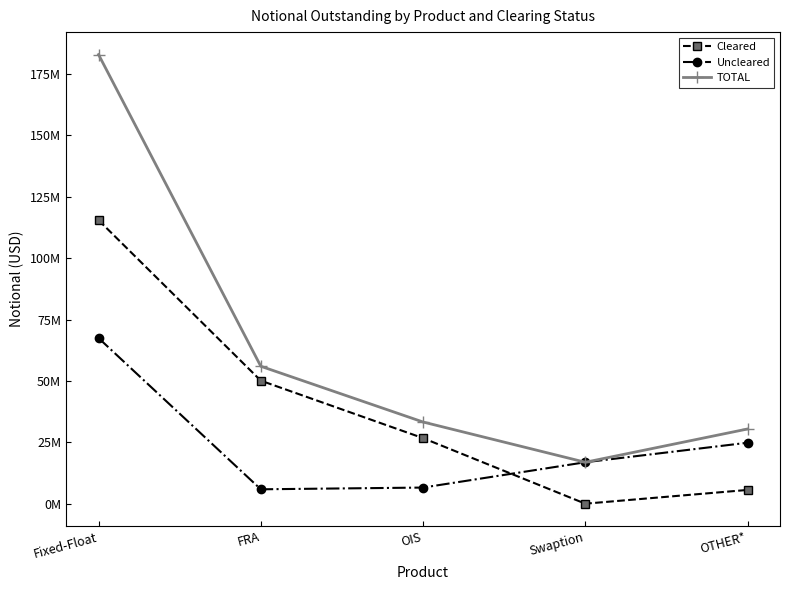

True or false: Cleared and TOTAL intersect in this chart.

False